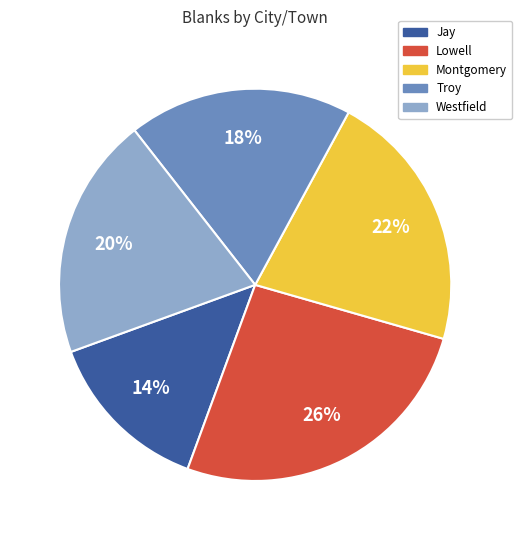

To the nearest percent, what percentage of the pie is Jay?

14%